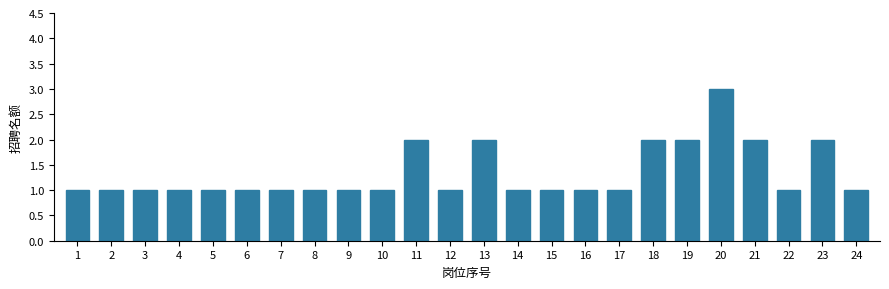

Reading left to right, list all the values displayed in this chart.

1=1	2=1	3=1	4=1	5=1	6=1	7=1	8=1	9=1	10=1	11=2	12=1	13=2	14=1	15=1	16=1	17=1	18=2	19=2	20=3	21=2	22=1	23=2	24=1